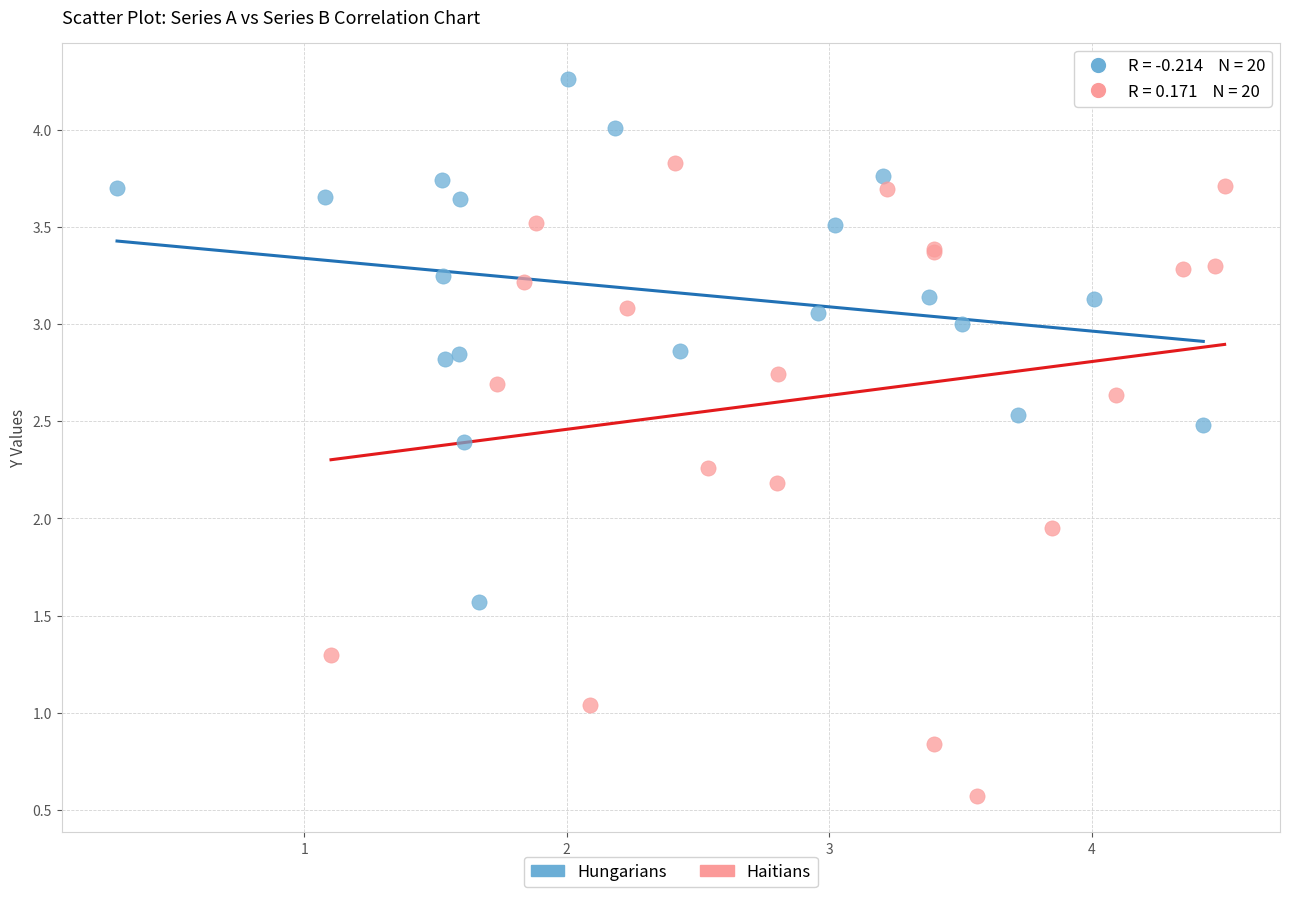

Which series has the widest spread of Y values?

Haitians